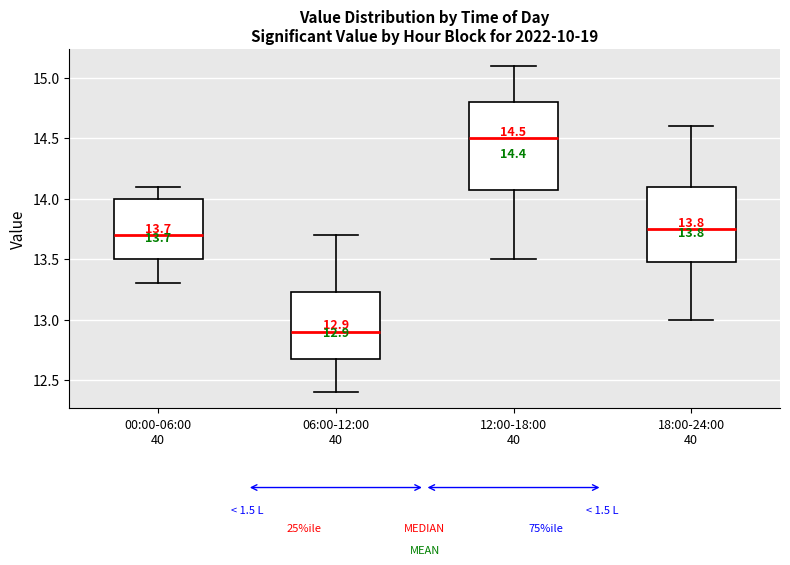

Which box is the tallest, from its lower edge to its upper edge?

12:00-18:00 40